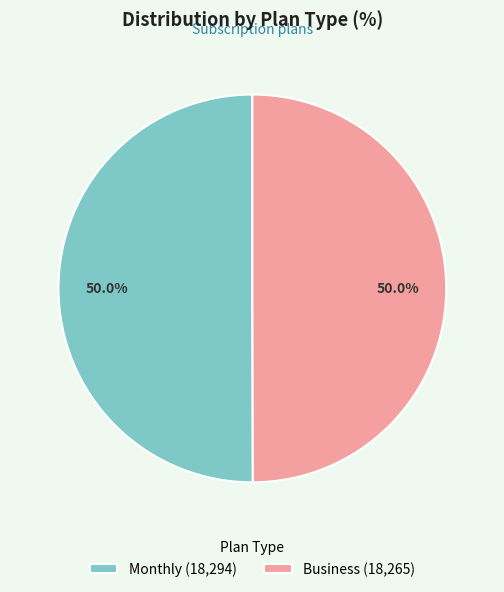

How many slices are in this pie chart?

2